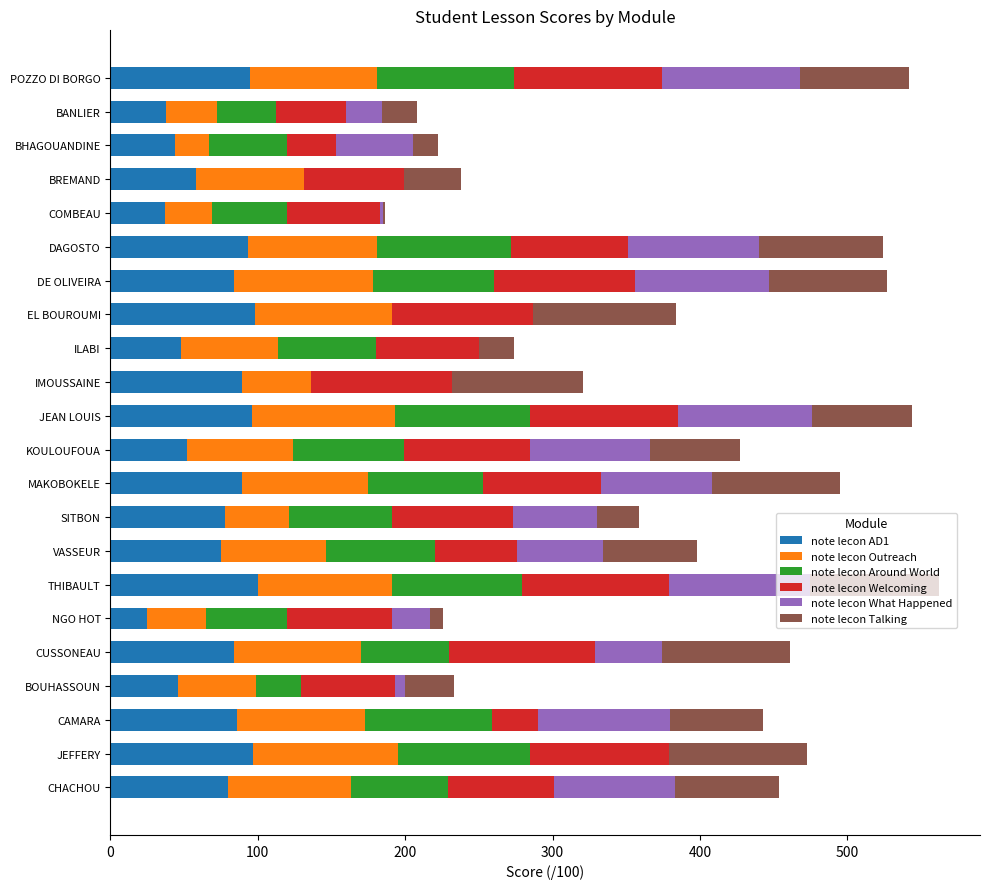

What are all the series names shown in the legend?

note lecon AD1, note lecon Outreach, note lecon Around World, note lecon Welcoming, note lecon What Happened, note lecon Talking